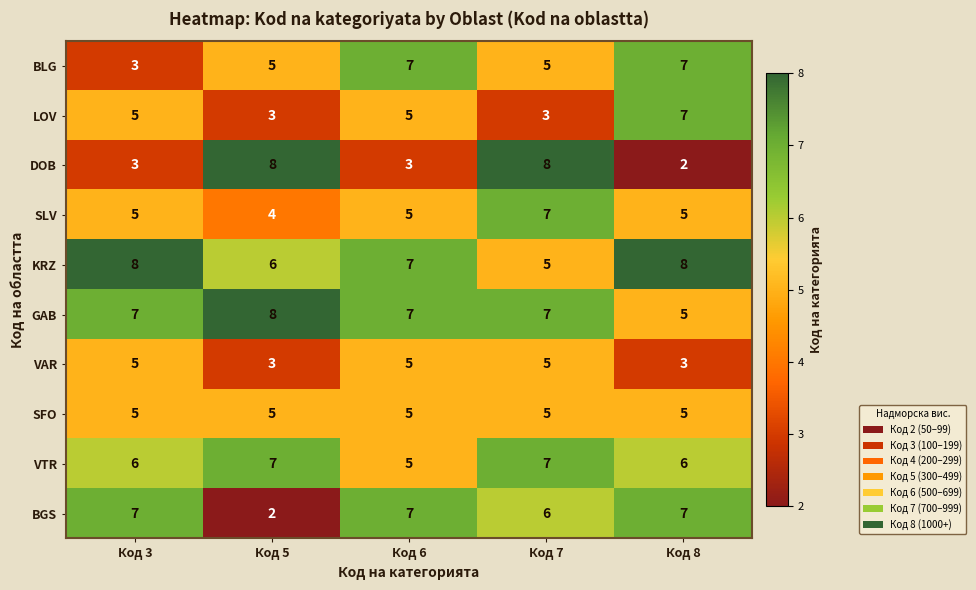

What value does the VTR series have at Код 6?

5